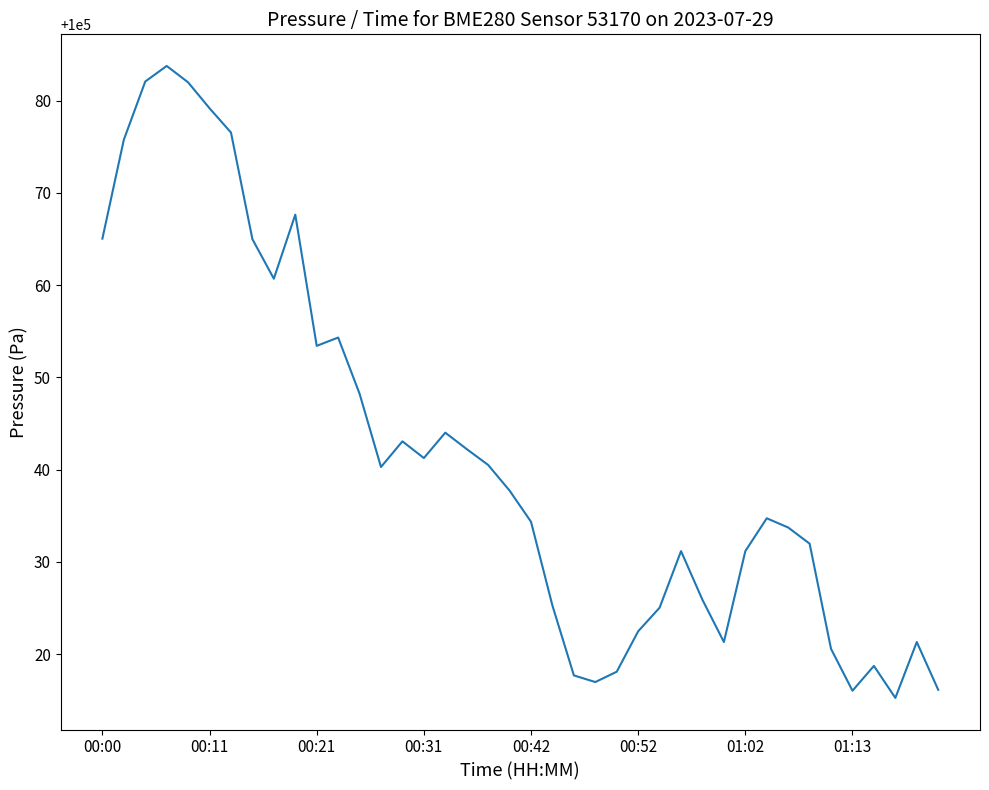

What is the difference between the maximum and minimum values?

68.5